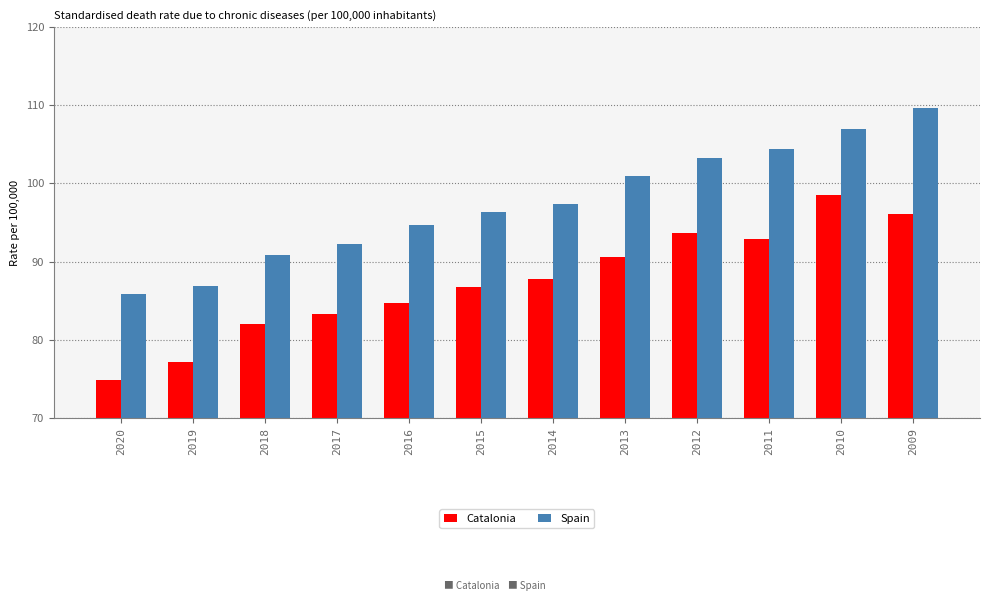

The value of Catalonia at 2011 is 54.3. True or false?

False